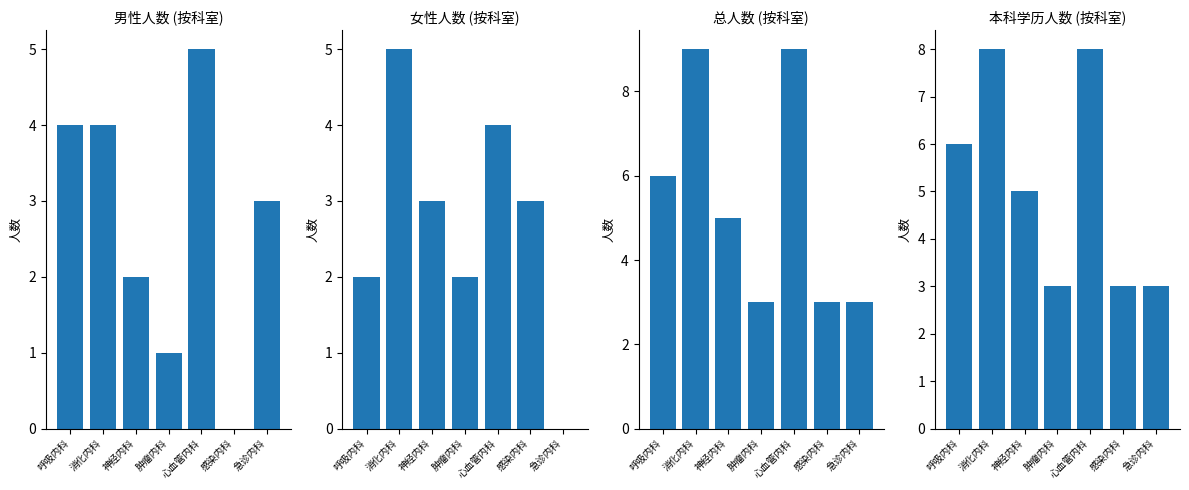

What position from the right is 感染内科?

2